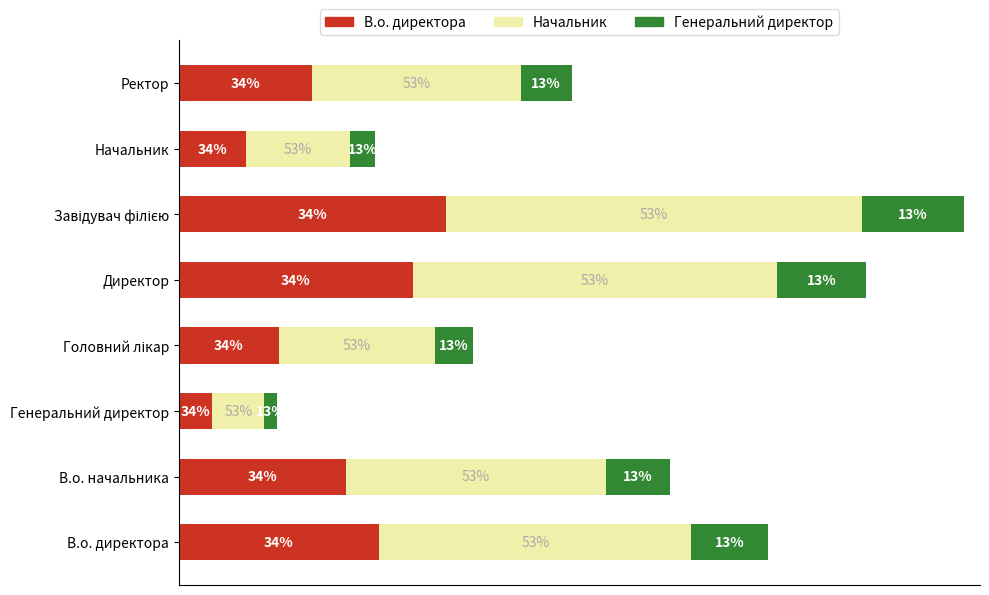

What is the average value of the В.о. директора series?

1.5